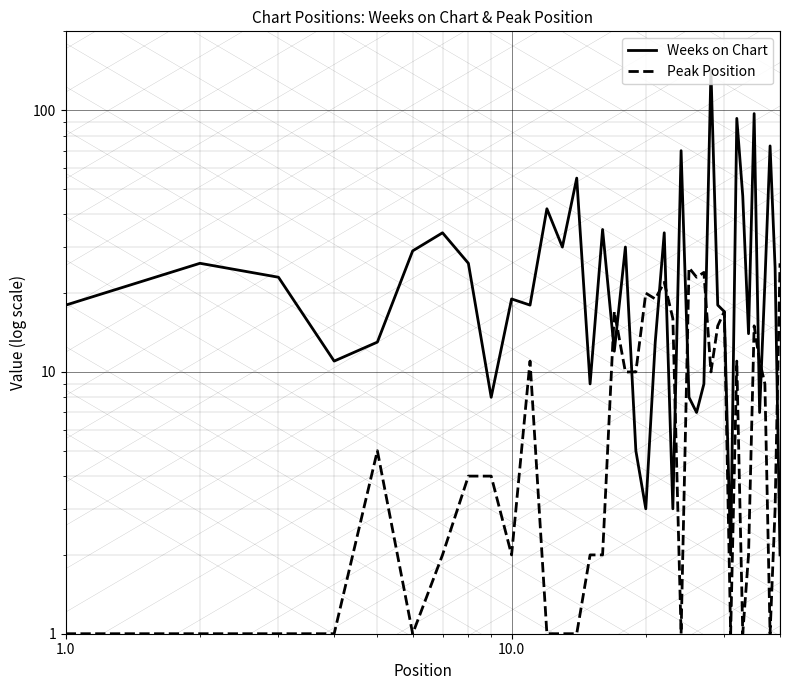

Reading right to left, what are all the values shown in this chart?

Weeks on Chart: 2	25	73	22	7	97	14	47	93	2	17	18	142	9	7	8	70	3	34	13	3	5	30	12	35	9	55	30	42	18	19	8	26	34	29	13	11	23	26	18
Peak Position: 26	3	1	9	11	15	2	1	11	1	17	15	10	24	23	25	1	16	22	19	20	10	10	17	2	2	1	1	1	11	2	4	4	2	1	5	1	1	1	1